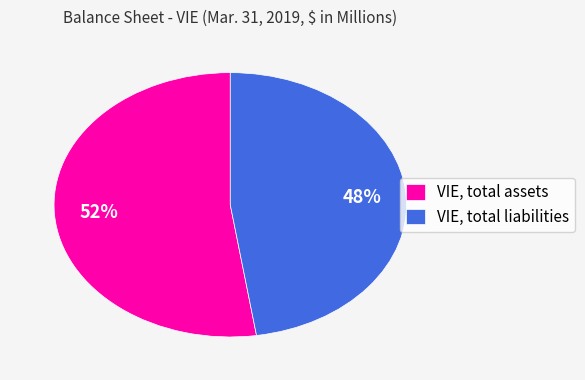

True or false: VIE, total liabilities accounts for 35% of the total.

False